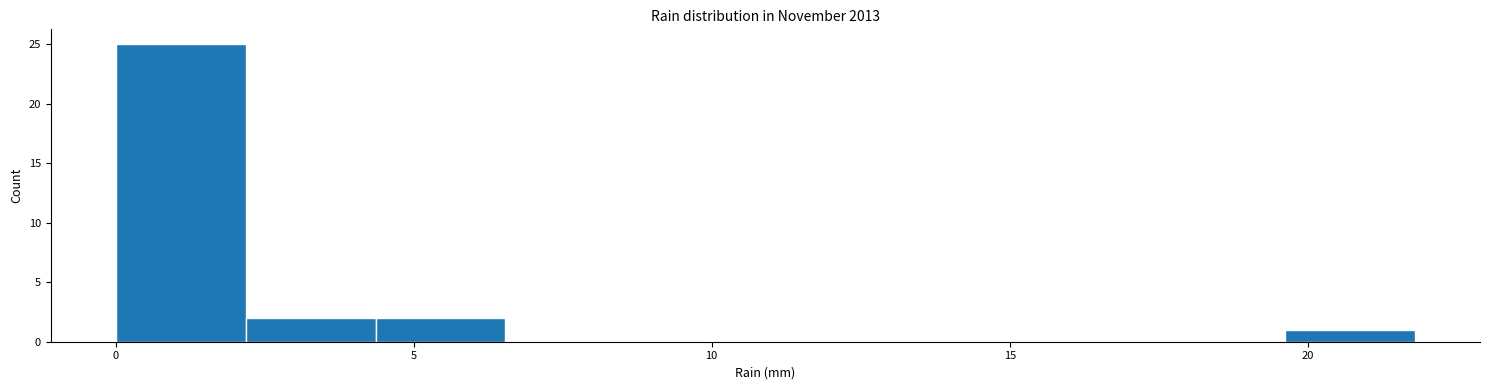

Reading left to right, transcribe this chart: for each bar, give the range it covers on the x-axis and its height. Neither the bar edges nor the heights are printed on the chart, so give them approximately, as read against the axes.

0.0 to 2.0: 25
2.0 to 4.5: 2
4.5 to 6.5: 2
6.5 to 8.5: 0
8.5 to 11.0: 0
11.0 to 13.0: 0
13.0 to 15.5: 0
15.5 to 17.5: 0
17.5 to 19.5: 0
19.5 to 22.0: 1